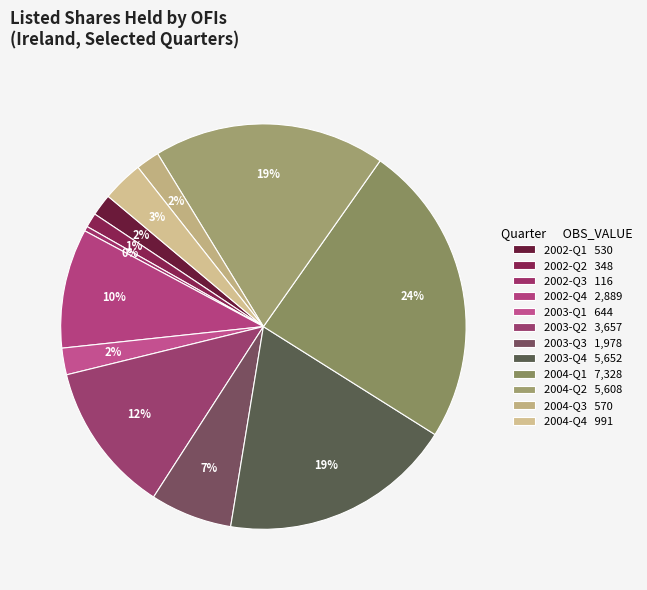

To the nearest percent, what portion does 2003-Q4 represent?

19%